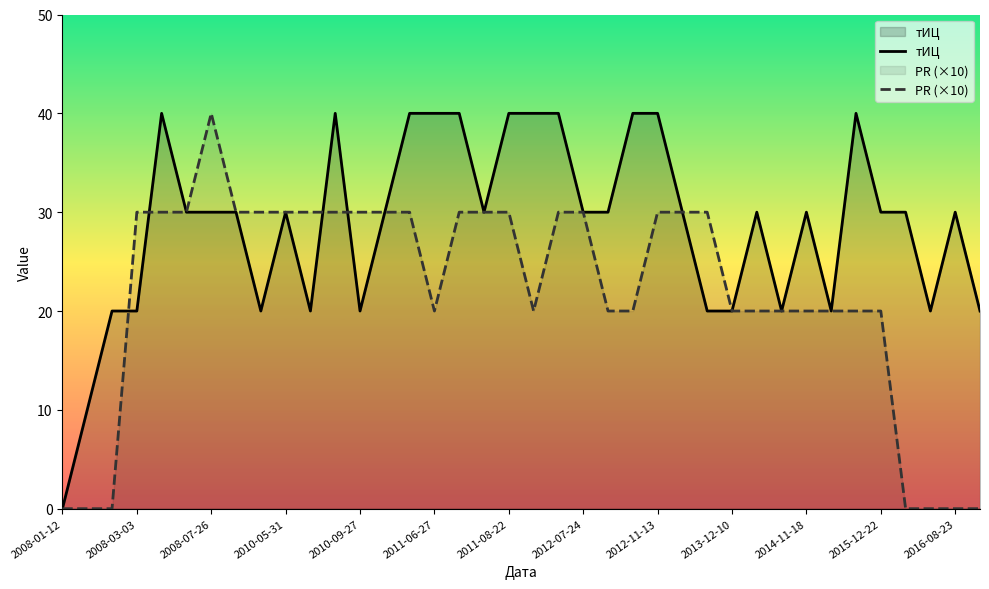

What is the sum of all тИЦ values?

1090